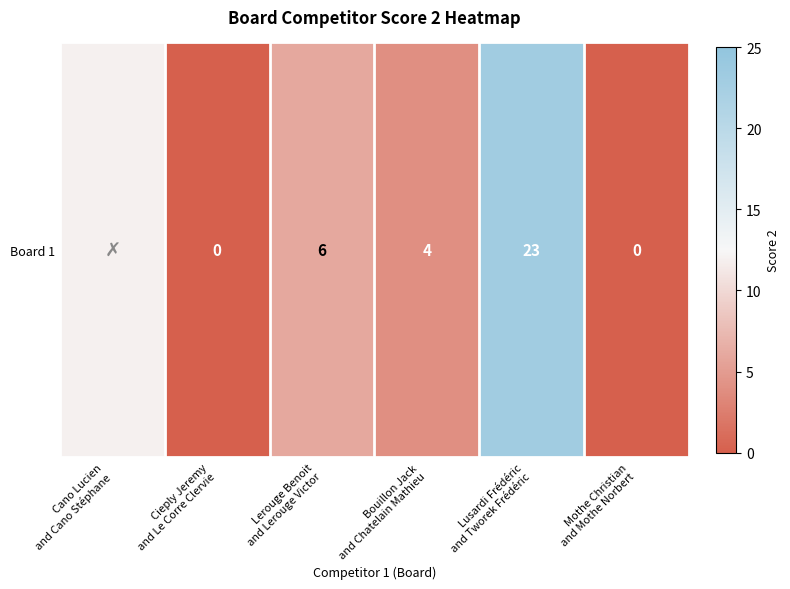

Reading right to left, extract all data points from this chart.

Mothe Christian
and Mothe Norbert=0	Lusardi Frédéric
and Tworek Frédéric=23	Bouillon Jack
and Chatelain Mathieu=4	Lerouge Benoit
and Lerouge Victor=6	Cieply Jeremy
and Le Corre Clervie=0	Cano Lucien
and Cano Stéphane=12